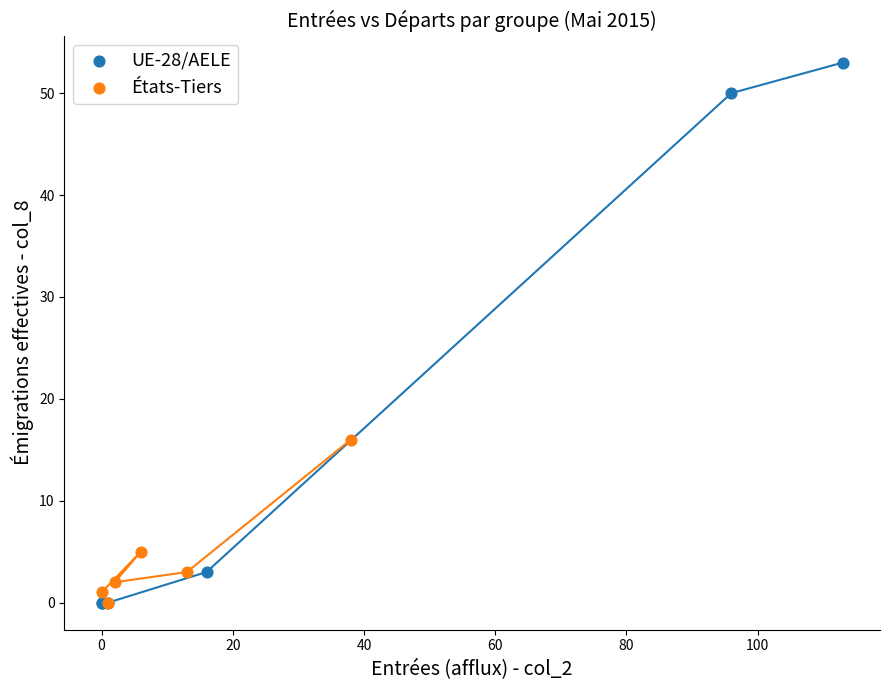

Which series reaches the maximum Y coordinate?

UE-28/AELE